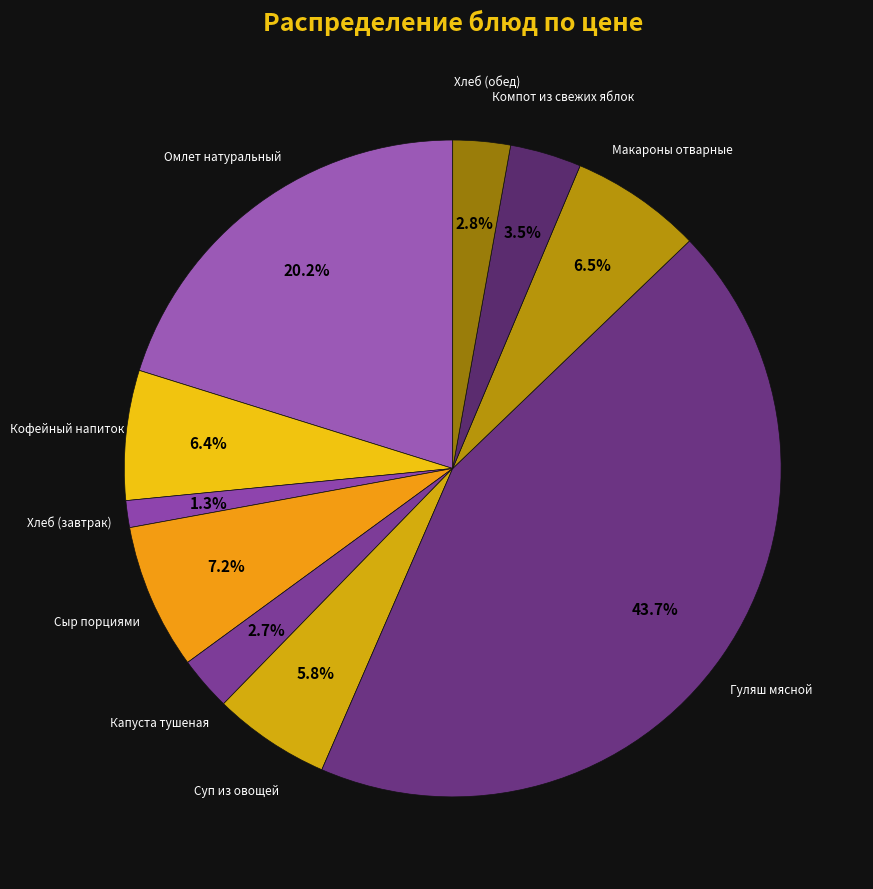

Which has a higher value, Компот из свежих яблок or Суп из овощей?

Суп из овощей